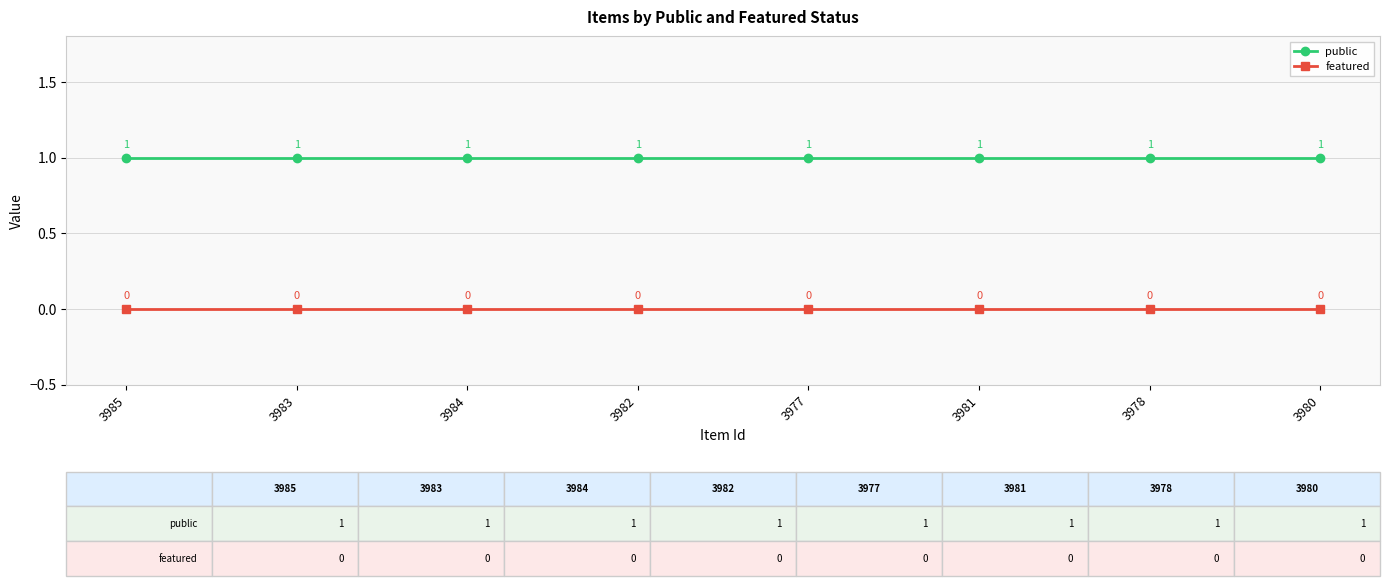

What is the difference between the highest and lowest values at 3982?

1